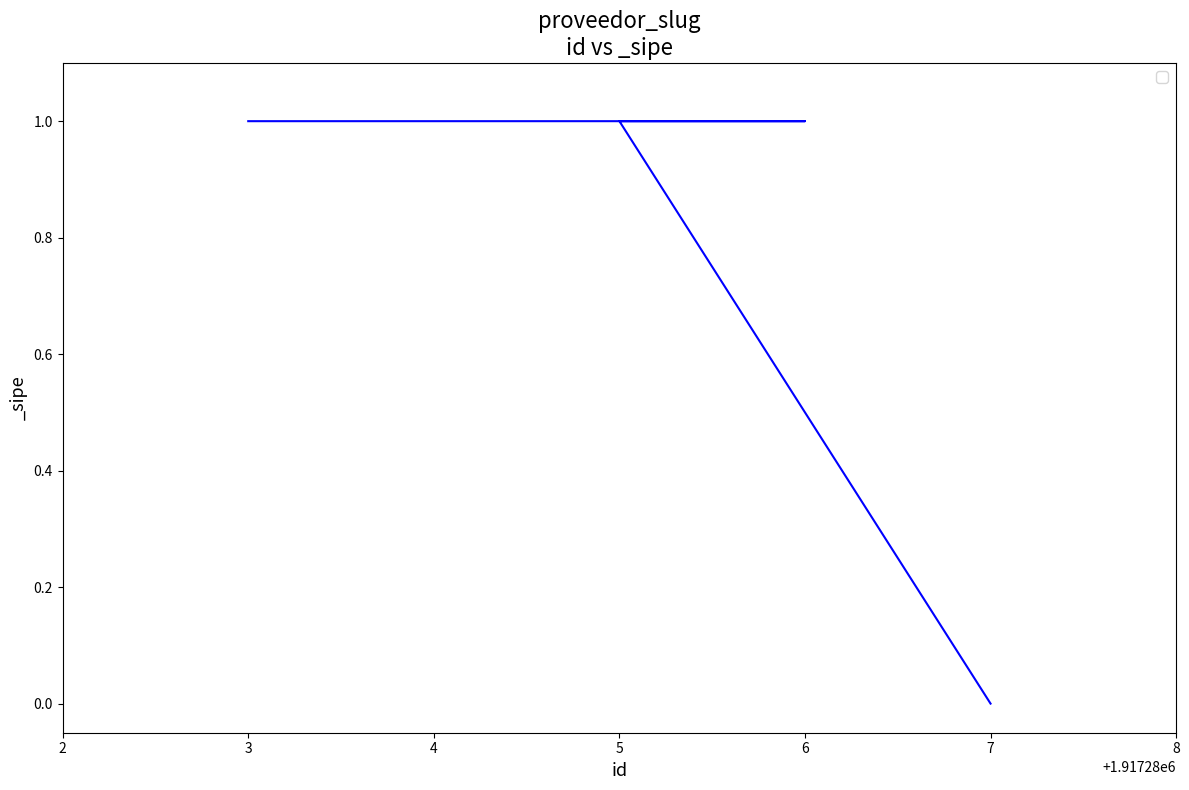

Which label corresponds to the smallest value in the chart?

7